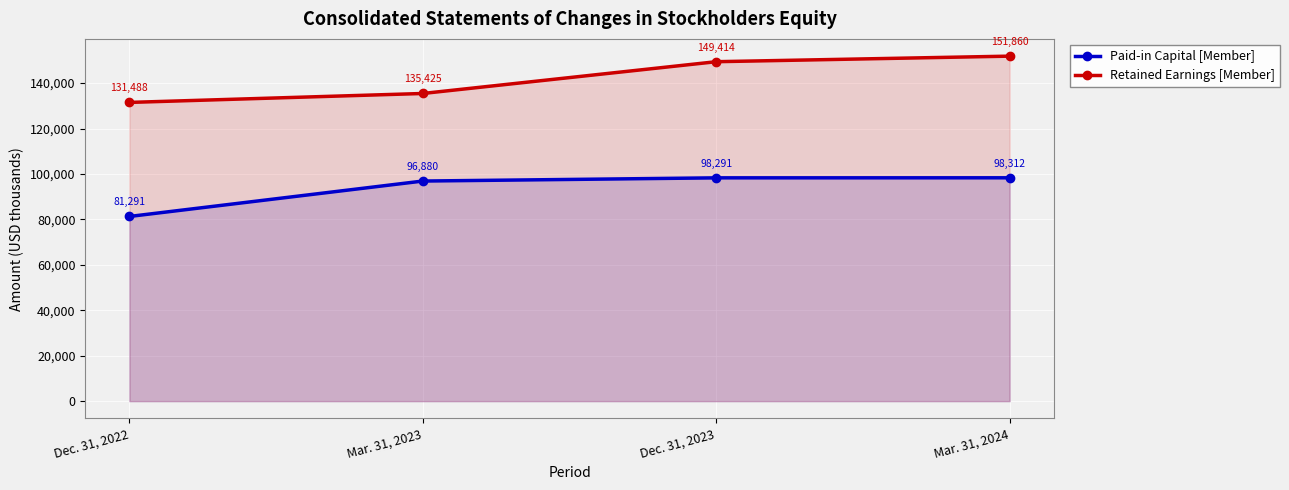

What is the label of the 3rd point from the left?

Dec. 31, 2023